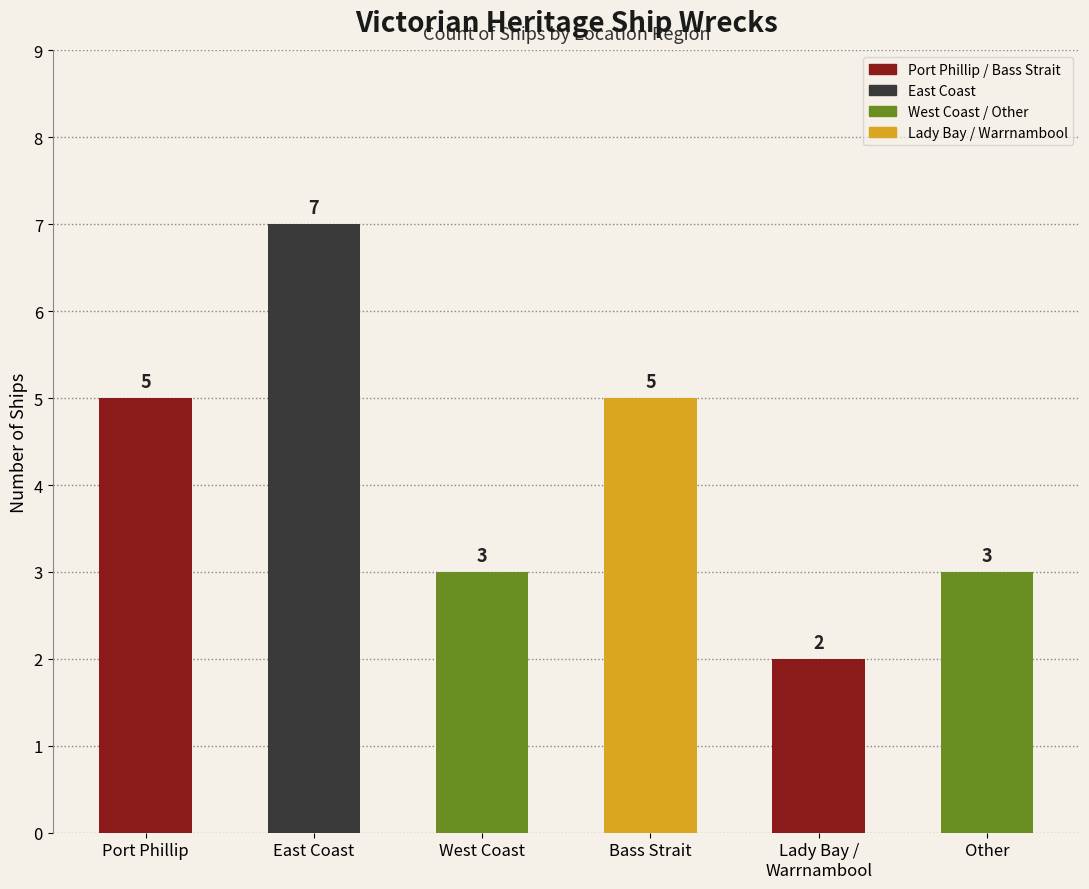

How many data points are less than 5?

3